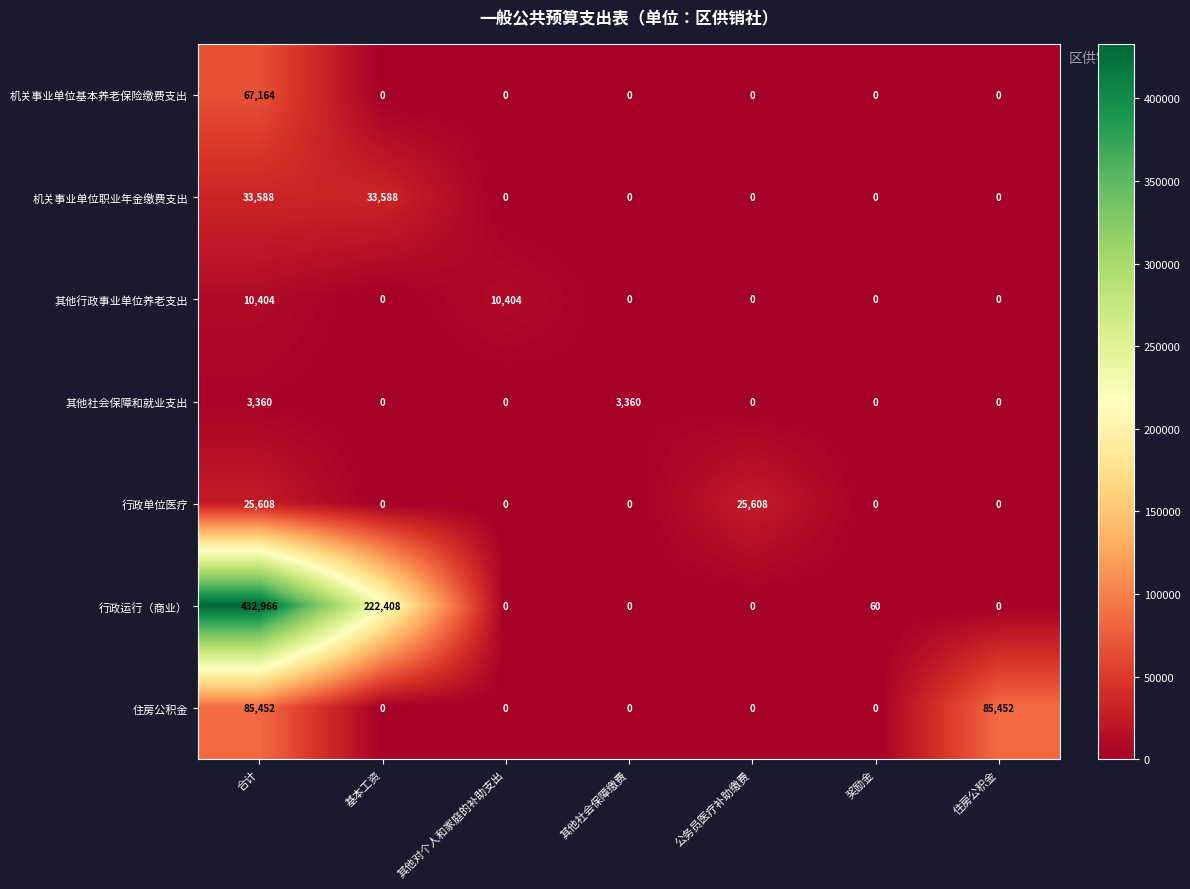

What is the difference between the second highest and second lowest values in the 行政运行（商业） series?

222408